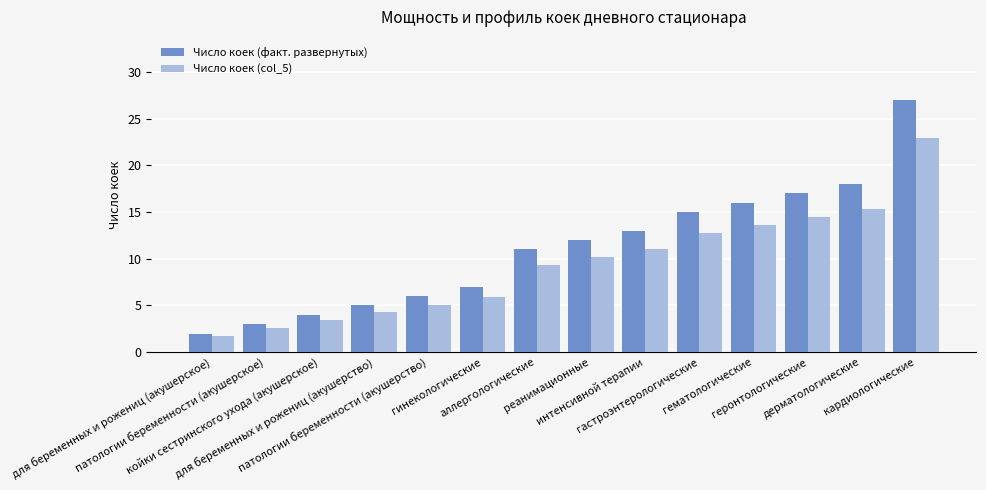

At which category is the sum across all series the highest?

кардиологические